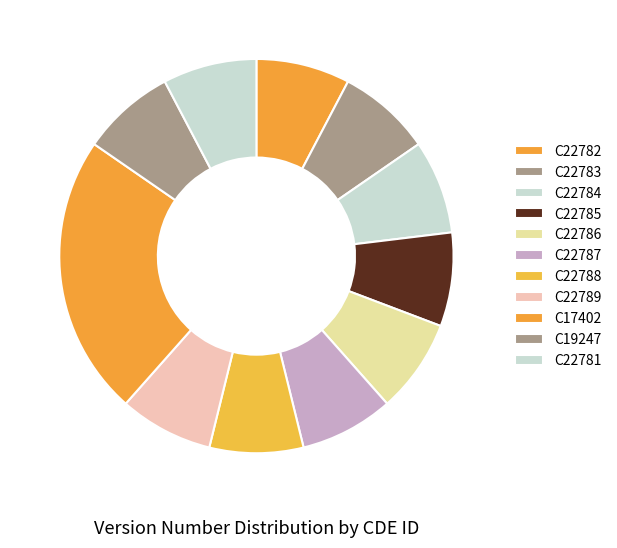

Do C22788 and C22785 together represent more than half of the pie?

No